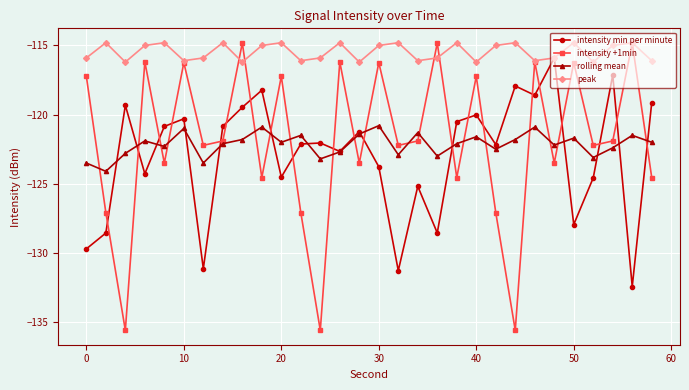

Which series has the widest spread of values?

intensity +1min